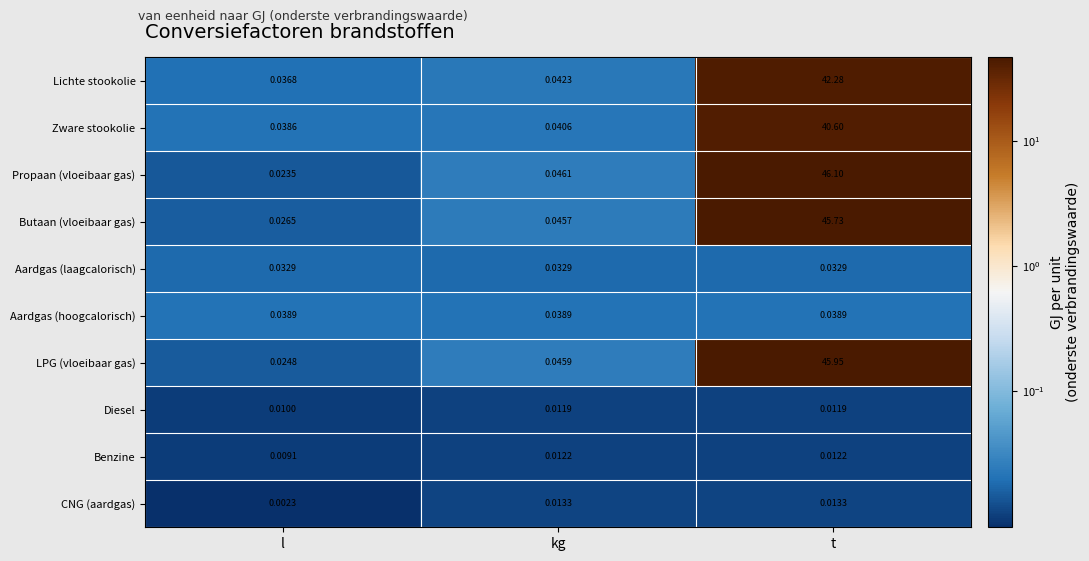

List the series in order of their peak value, highest first.

Propaan (vloeibaar gas), LPG (vloeibaar gas), Butaan (vloeibaar gas), Lichte stookolie, Zware stookolie, Aardgas (hoogcalorisch), Aardgas (laagcalorisch), CNG (aardgas), Benzine, Diesel